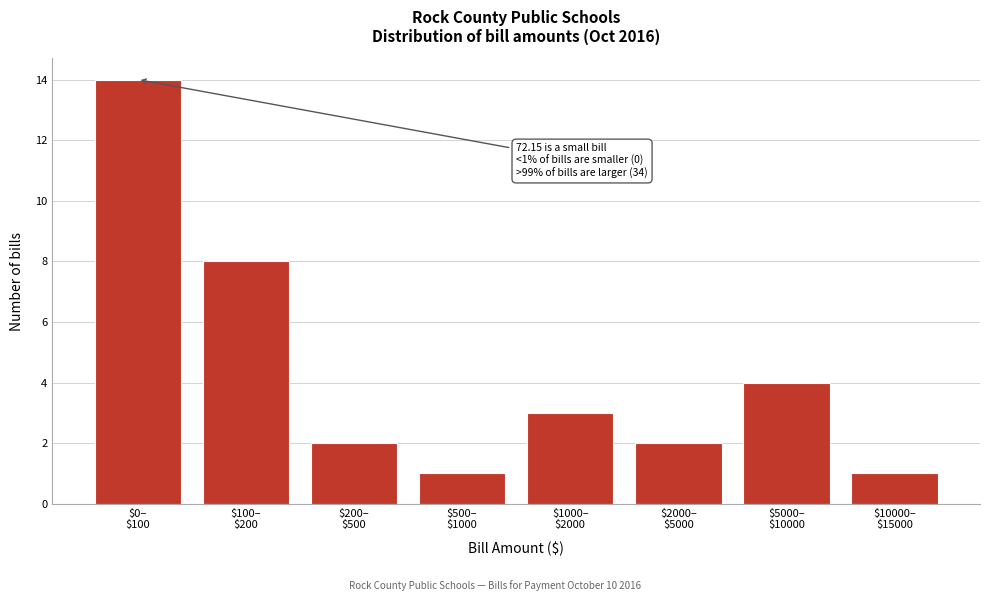

Reading left to right, extract all data points from this chart.

14	8	2	1	3	2	4	1